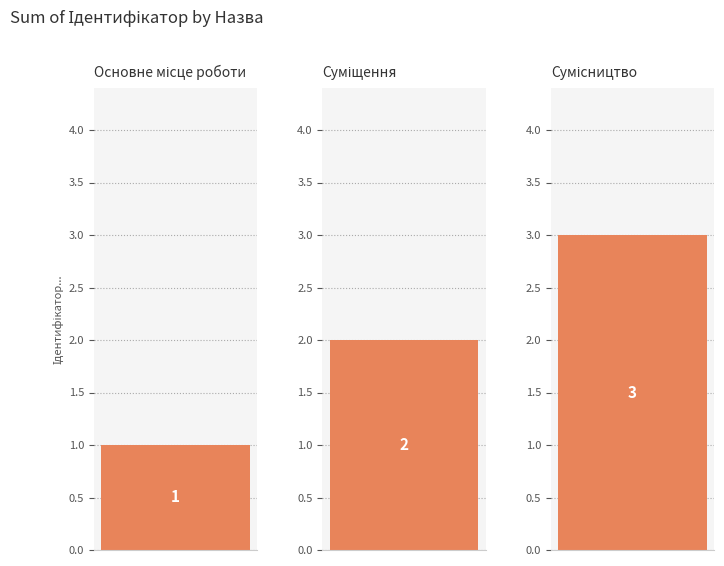

How many data points are above 2?

1